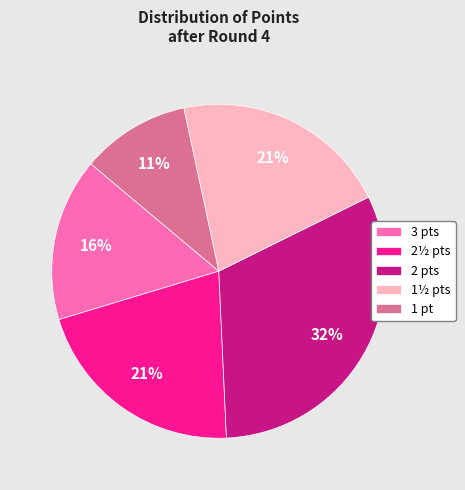

Which category has the smallest portion of the pie?

1 pt